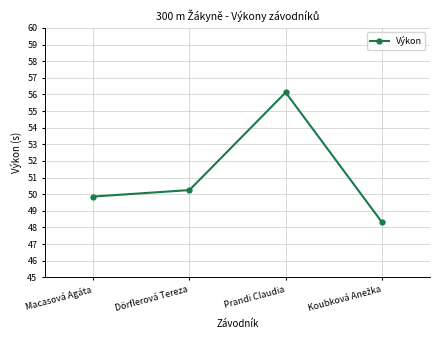

Where is the first local maximum?

Prandi Claudia